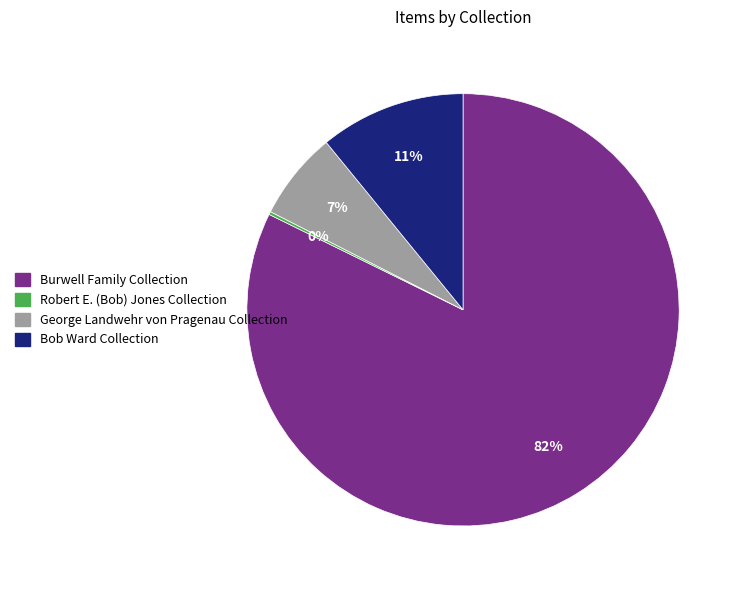

What is the largest slice in the pie chart?

Burwell Family Collection